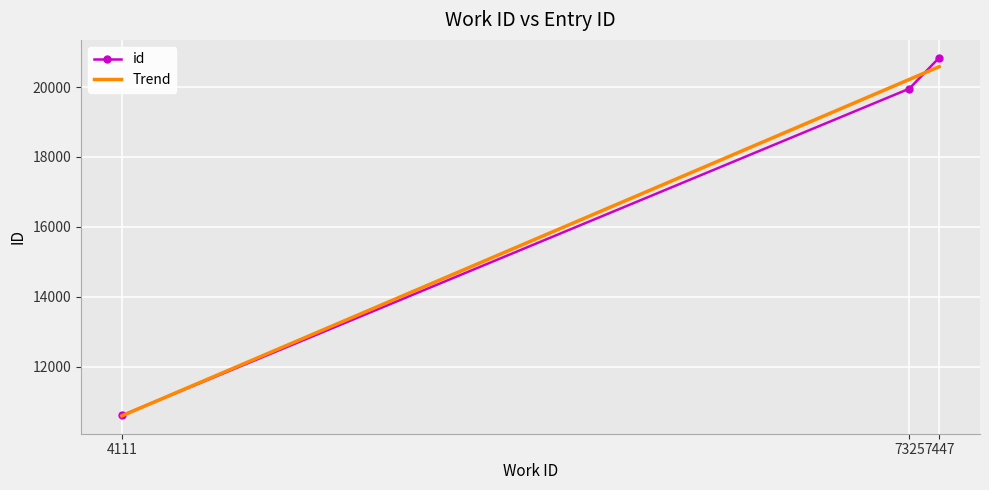

What is the change in value from 4111 to 7325?

+9354